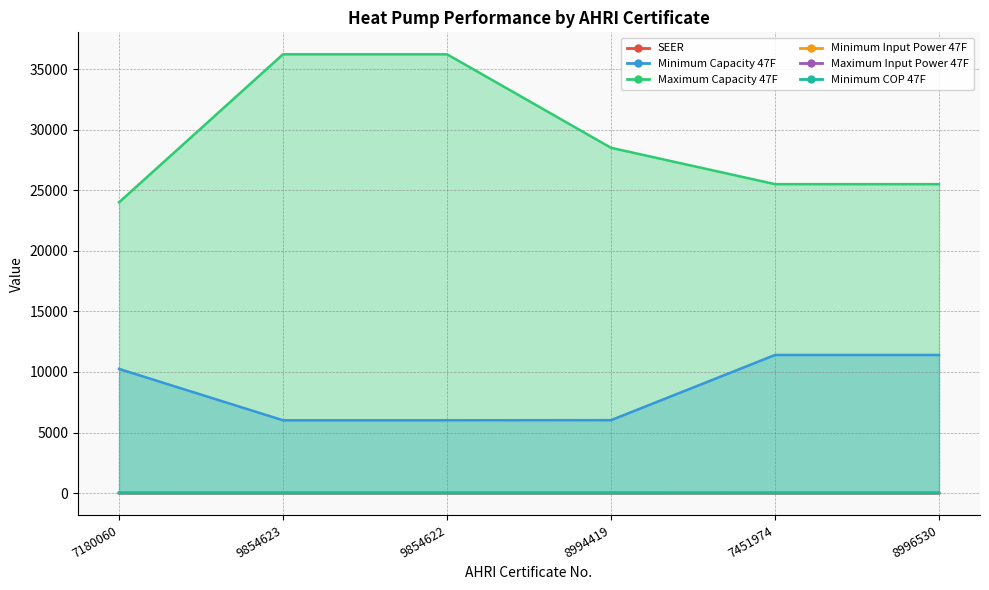

Which series has the largest total across all categories?

Maximum Capacity 47F